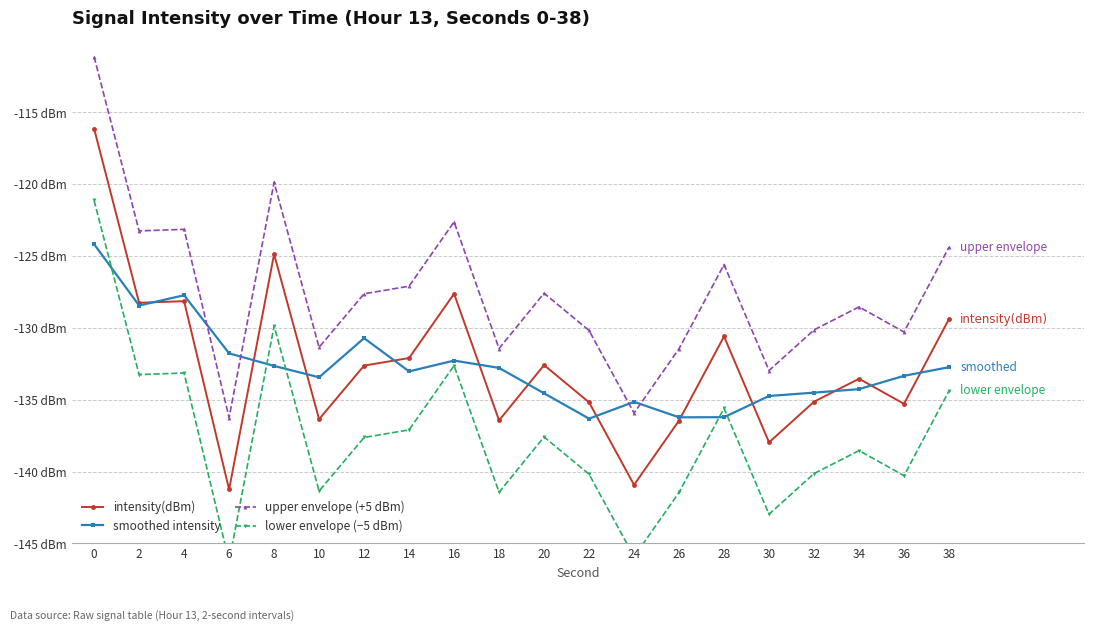

Is it true that intensity(dBm) equals -45.0 at 34?

False